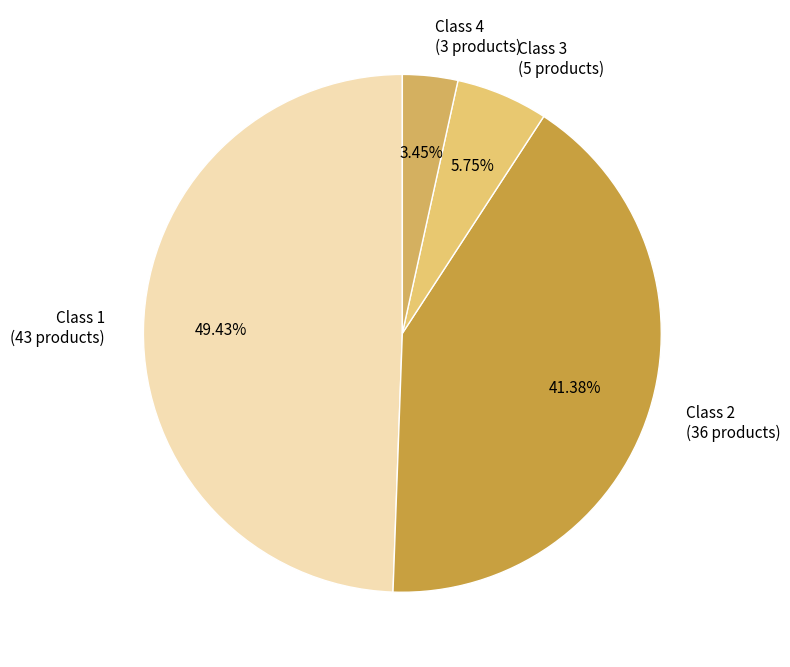

Which slice is the largest?

Class 1 (43 products)